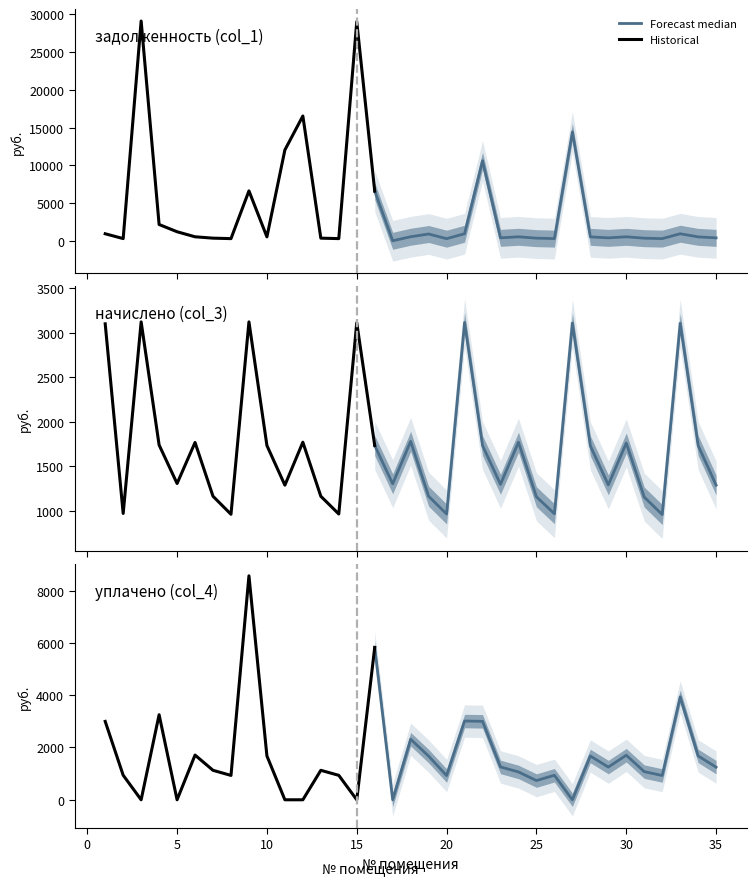

Where is the first local minimum for задолженность (col_1)?

2